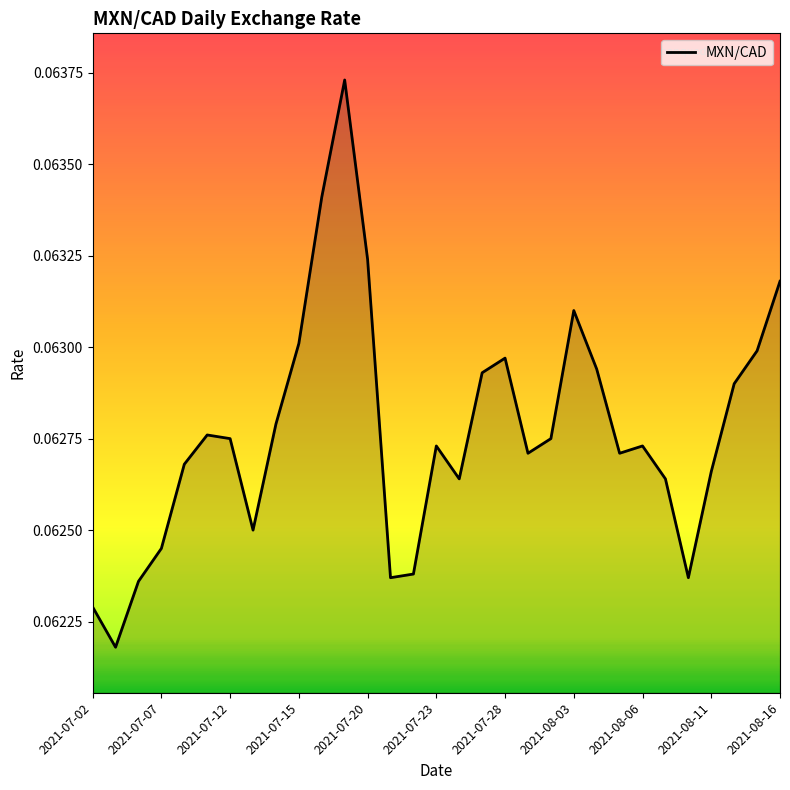

How many lines are shown in the chart?

1